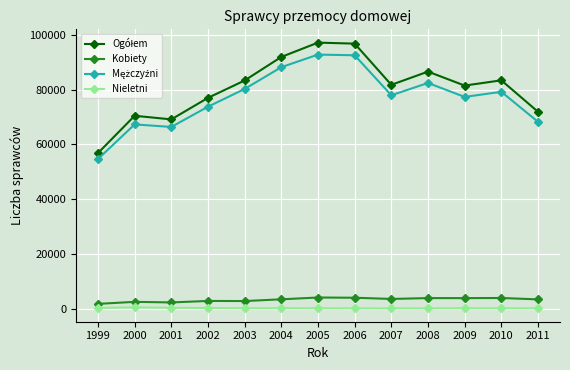

True or false: Nieletni has more than 2 interior local peaks.

True